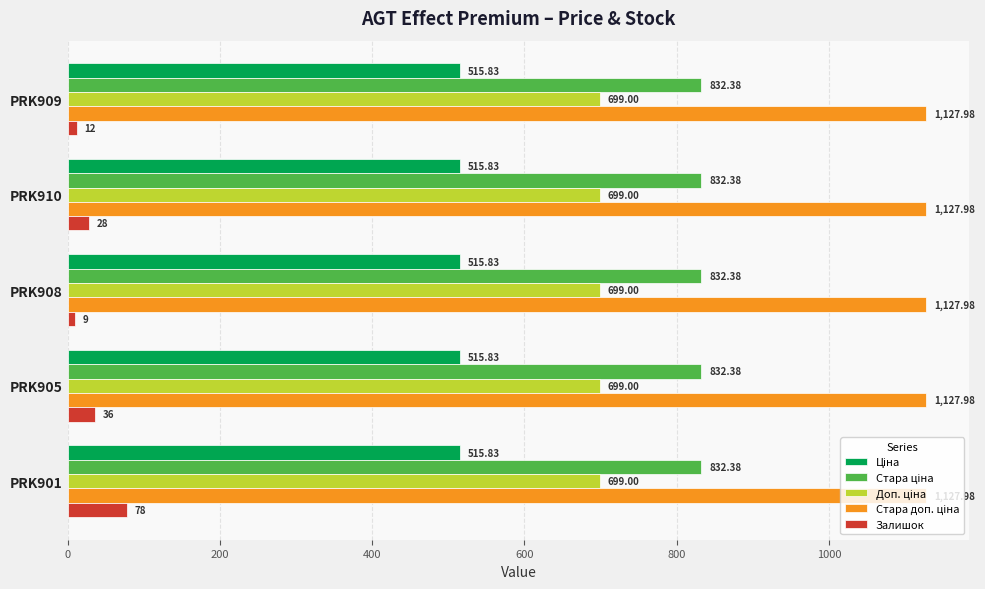

Which series has the widest spread of values?

Залишок